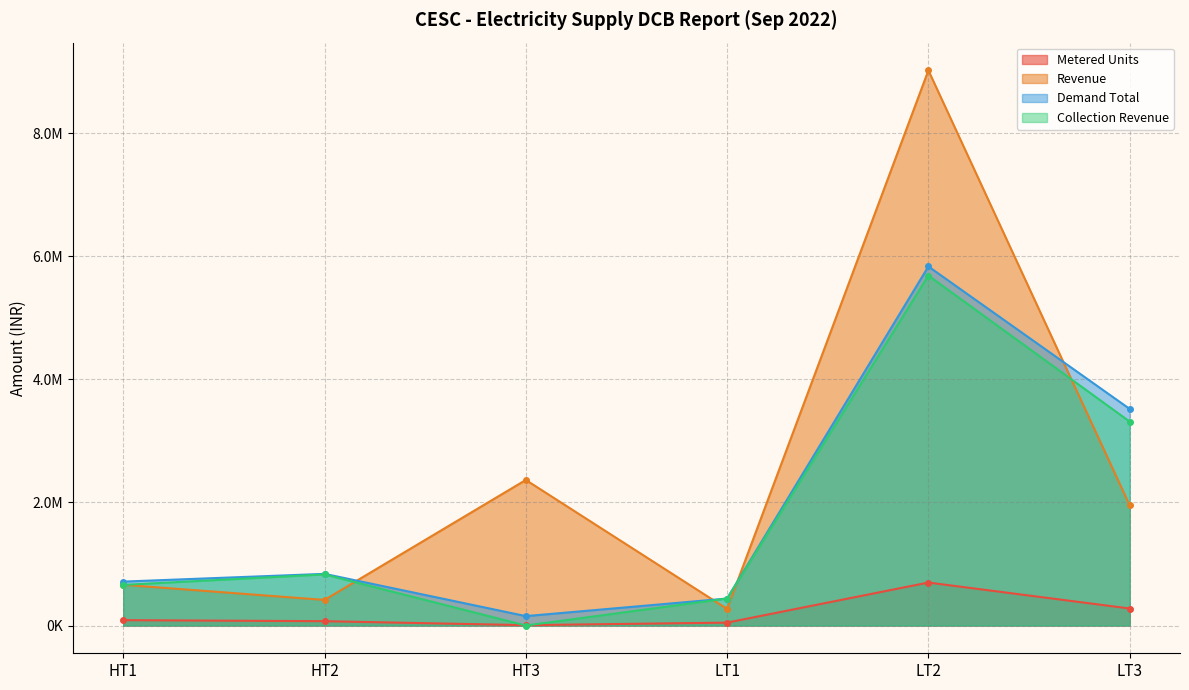

The Collection Revenue series shows 1540109.3 at LT3. True or false?

False